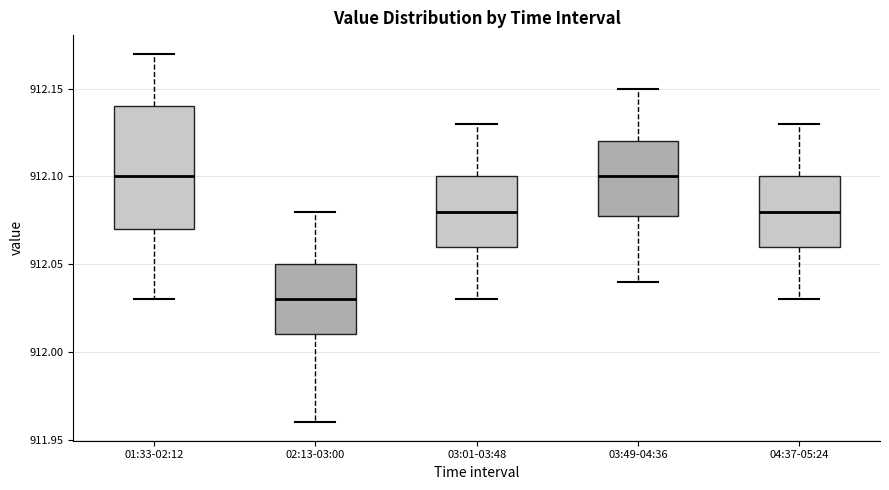

Where is the upper edge of the box for 03:01-03:48 on the y-axis? The values are not printed on the chart, so give them approximately, as read against the axis.

912.10